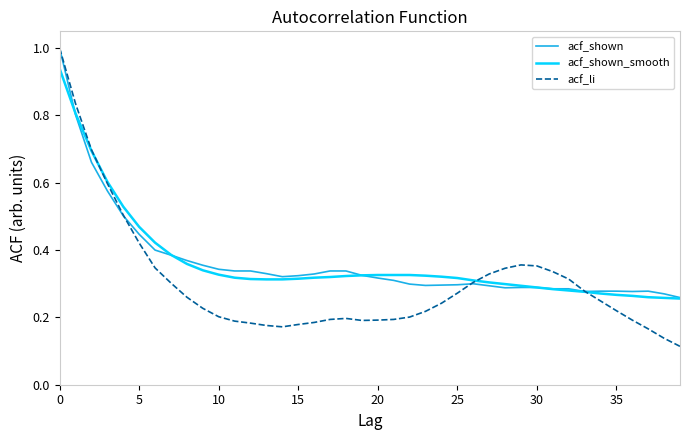

Which series ends up on top after the final intersection of acf_li and acf_shown_smooth?

acf_shown_smooth